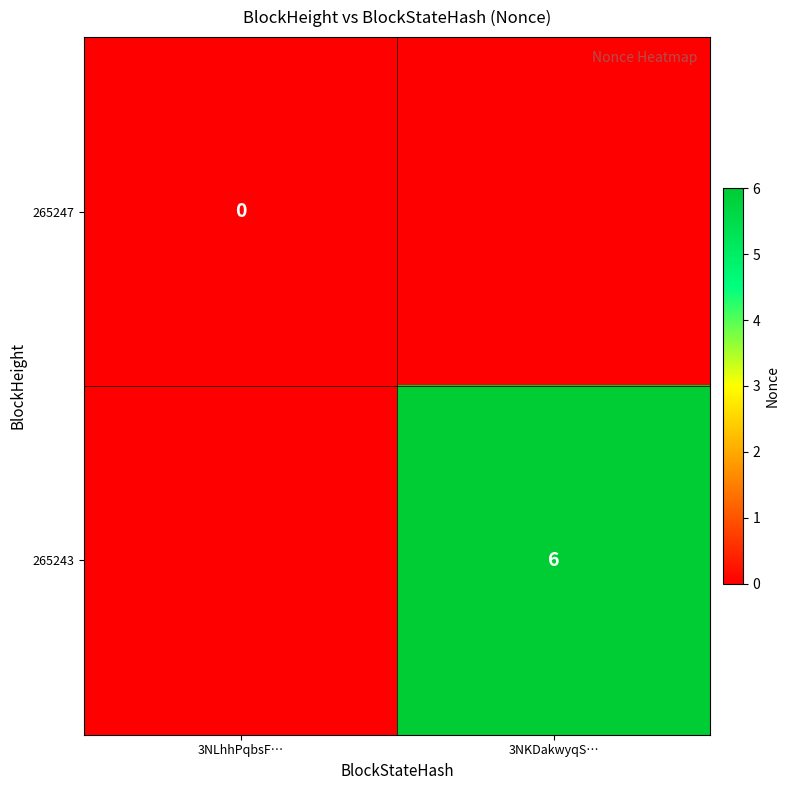

Between 3NKDakwyqS… and 3NLhhPqbsF…, which is larger?

3NLhhPqbsF…